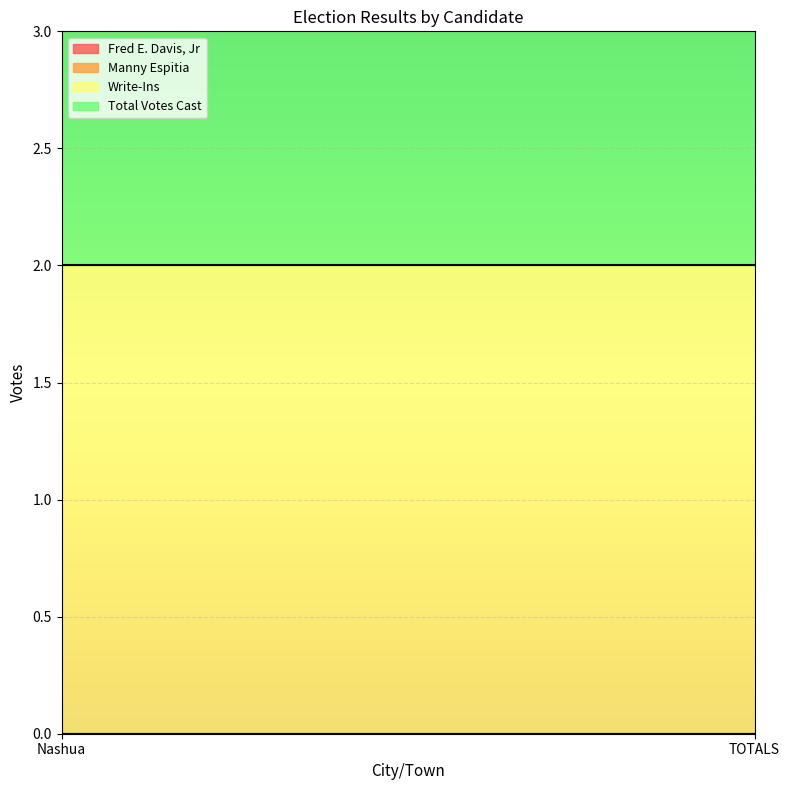

Between Nashua and TOTALS, which series saw the biggest shift?

Fred E. Davis, Jr